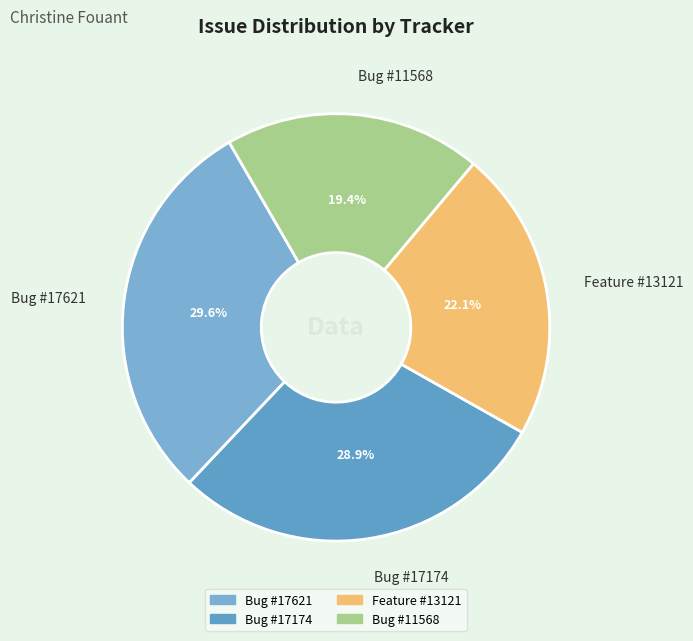

To the nearest percent, what percentage of the pie is Feature #13121?

22%